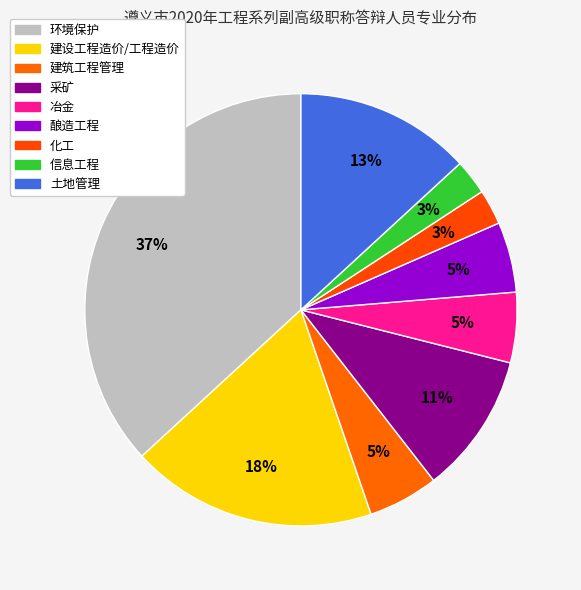

Which category has the smallest portion of the pie?

化工